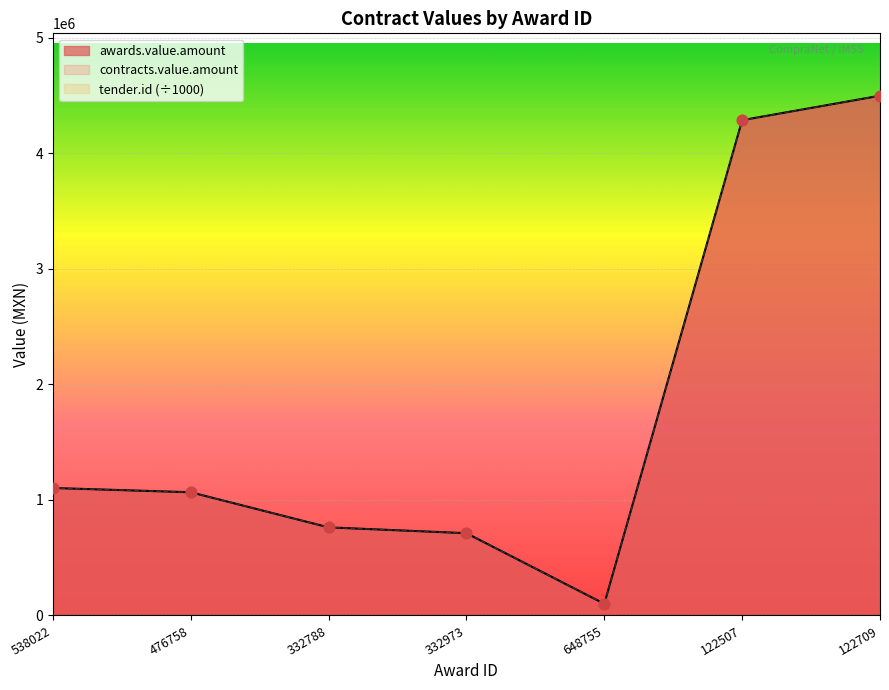

What is the change in value from 538022 to 332788?

-340686.2